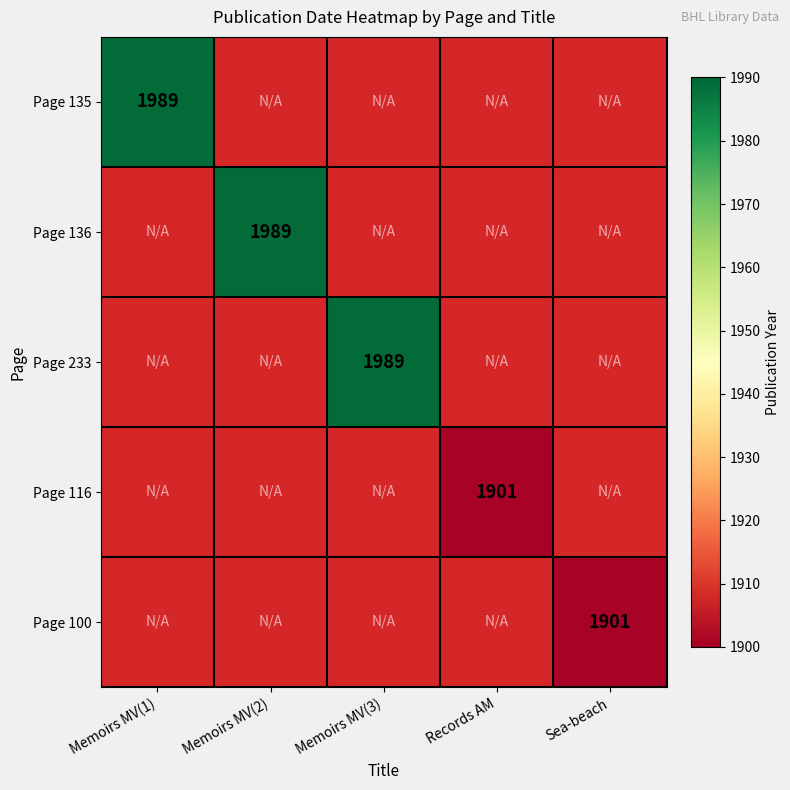

At how many categories does at least one series exceed 1919?

3